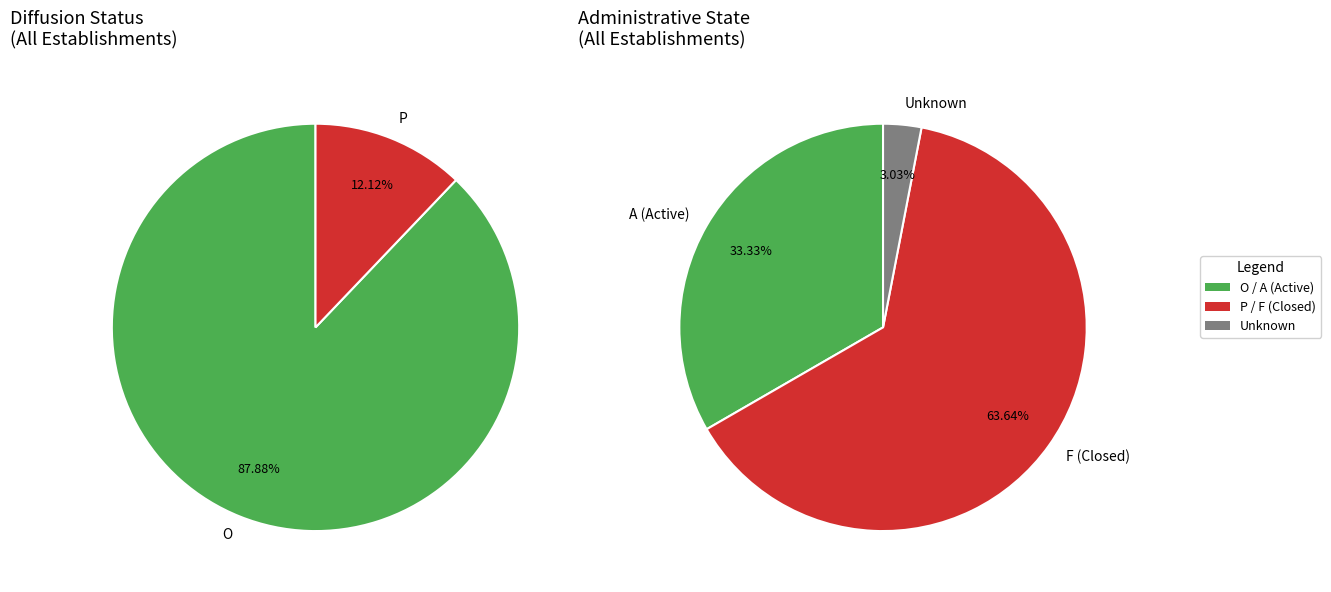

Rank the categories by value from lowest to highest.

P, O